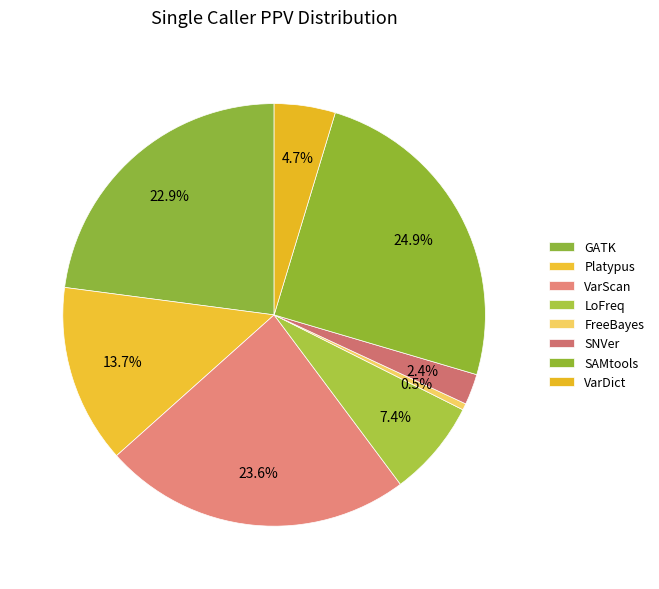

Does LoFreq account for over 50% of the chart?

No